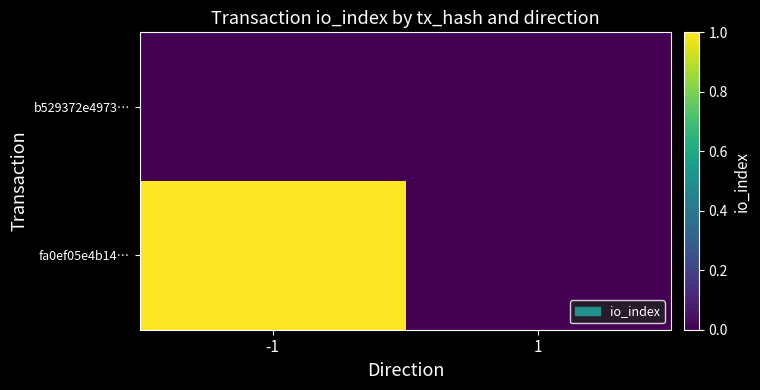

Which series has the widest spread of values?

fa0ef05e4b14…